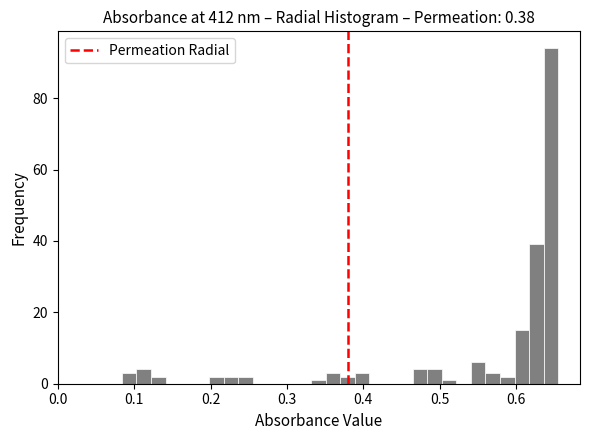

Around what value on the x-axis is the tallest bar? Give the approximate position of its centre, as read against the axis.

0.65